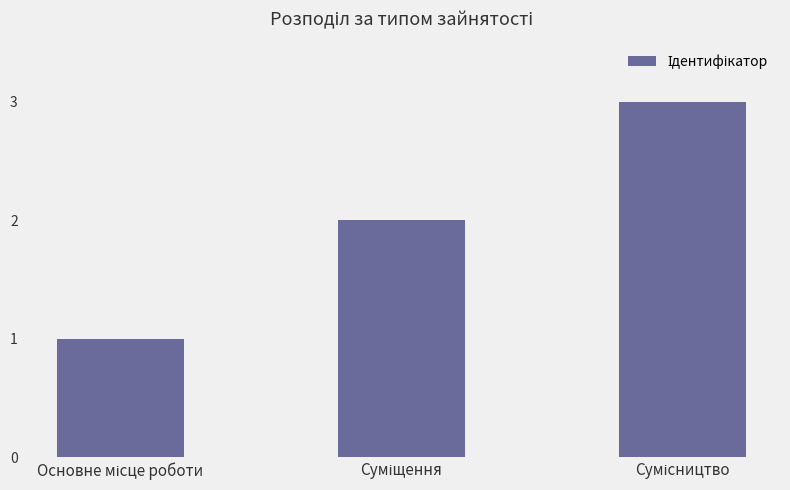

How many values are below 2?

1